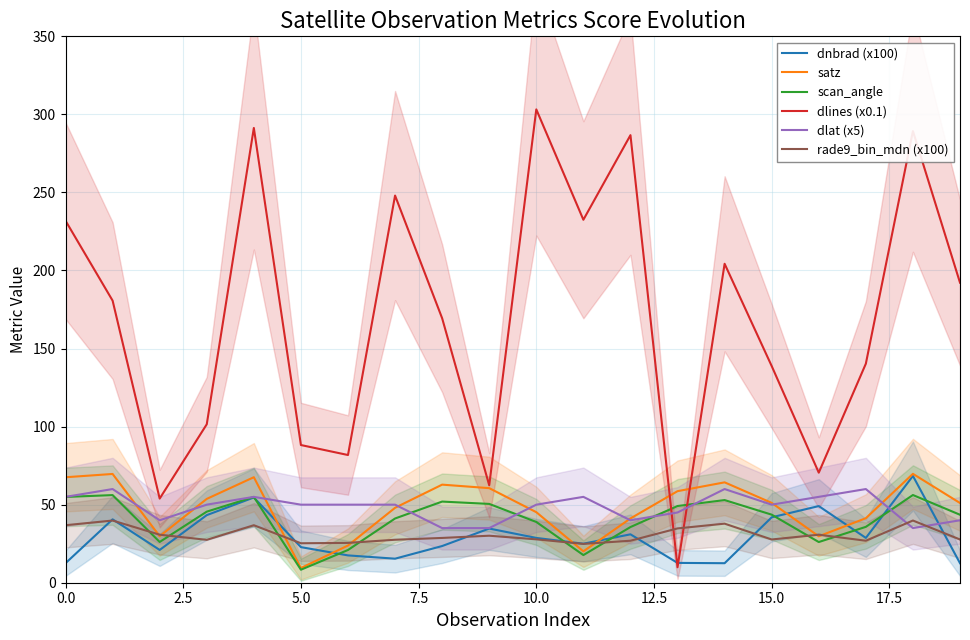

What is the lowest value of the satz series?

9.4